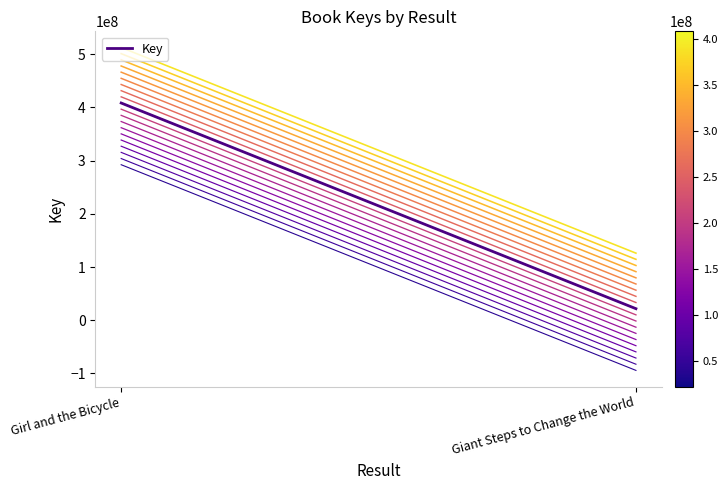

What is the label of the 2nd point from the right?

Girl and the Bicycle